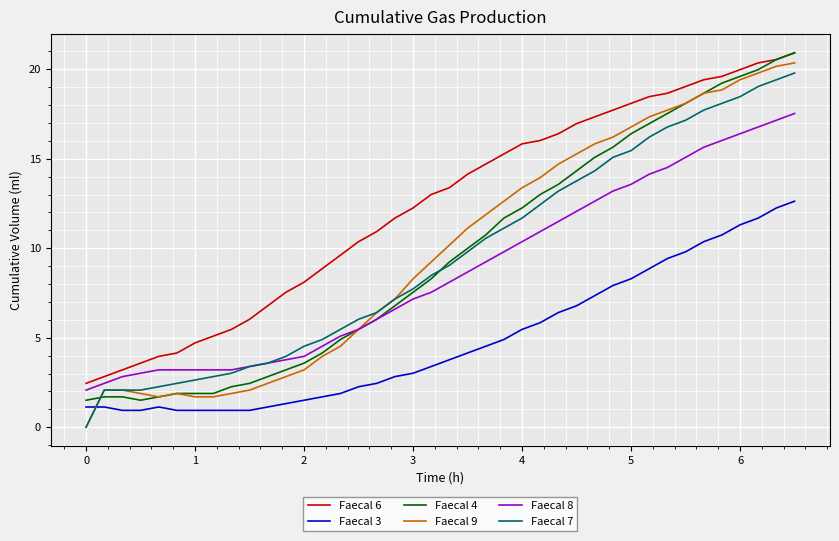

True or false: Faecal 6 and Faecal 3 intersect in this chart.

False